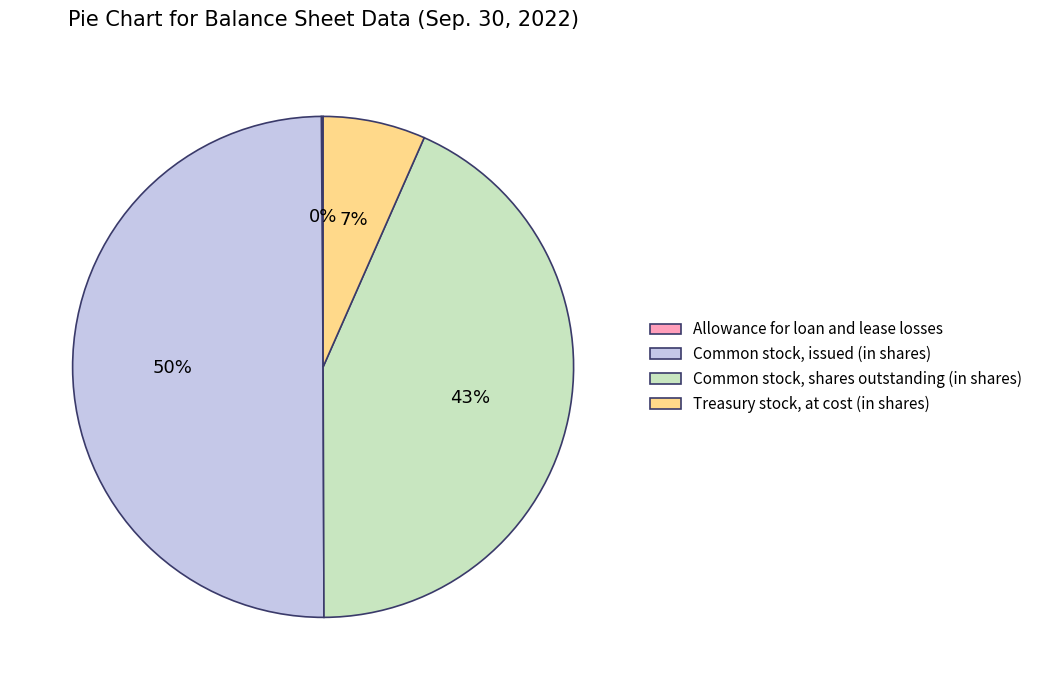

Does Common stock, shares outstanding (in shares) represent more than half of the total?

No